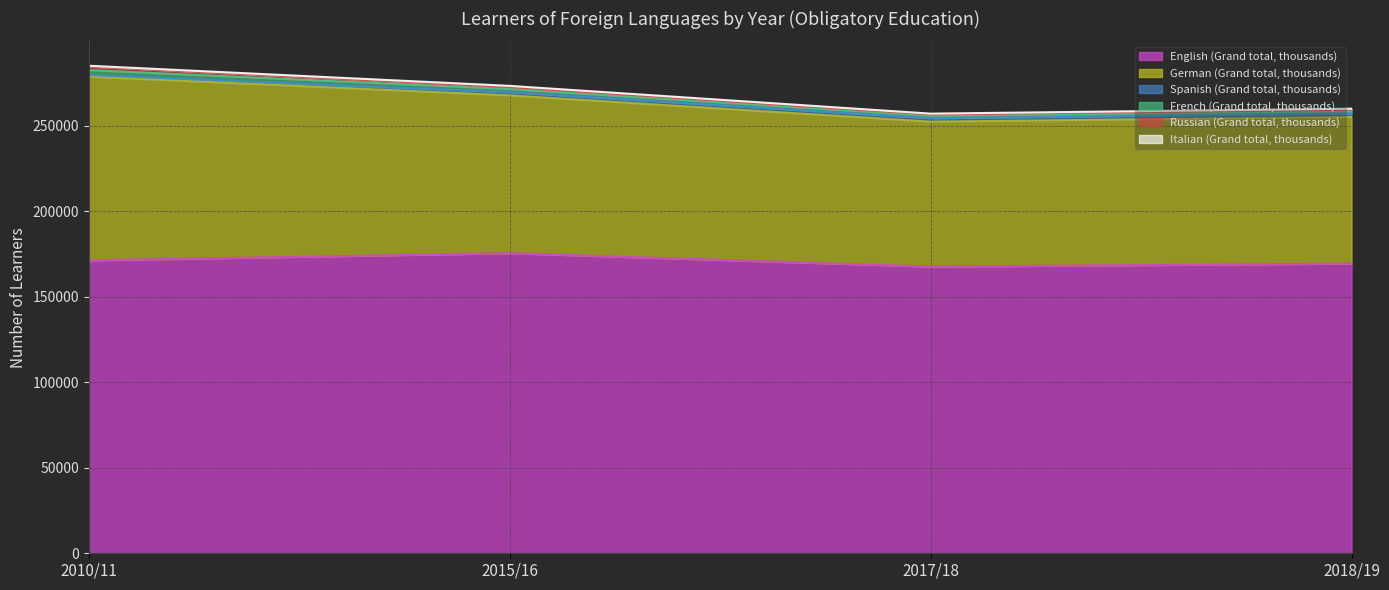

List the labels in order of German (Grand total, thousands) value, smallest first.

2017/18, 2018/19, 2015/16, 2010/11